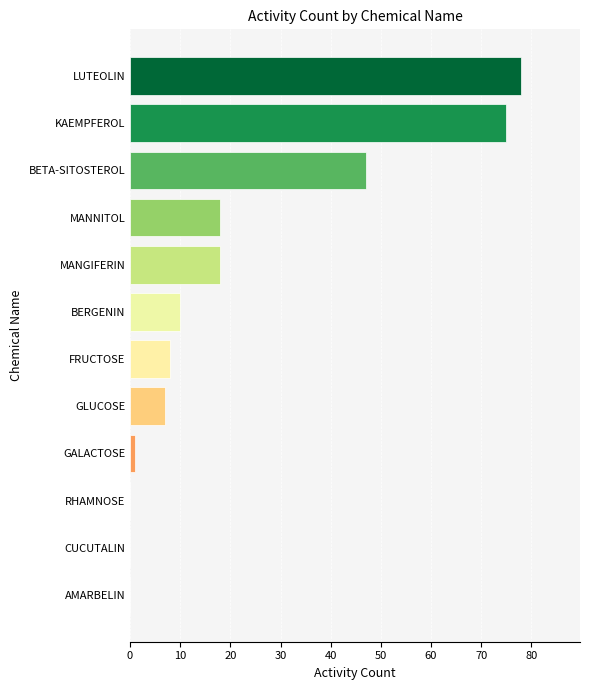

Which has a higher value, FRUCTOSE or GALACTOSE?

FRUCTOSE